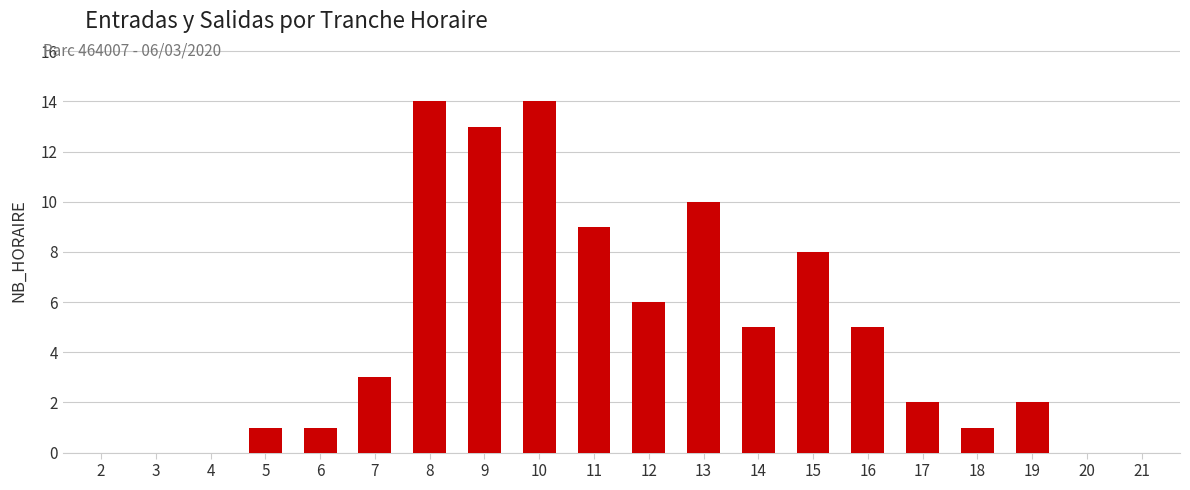

The value at 19 is 1. True or false?

False